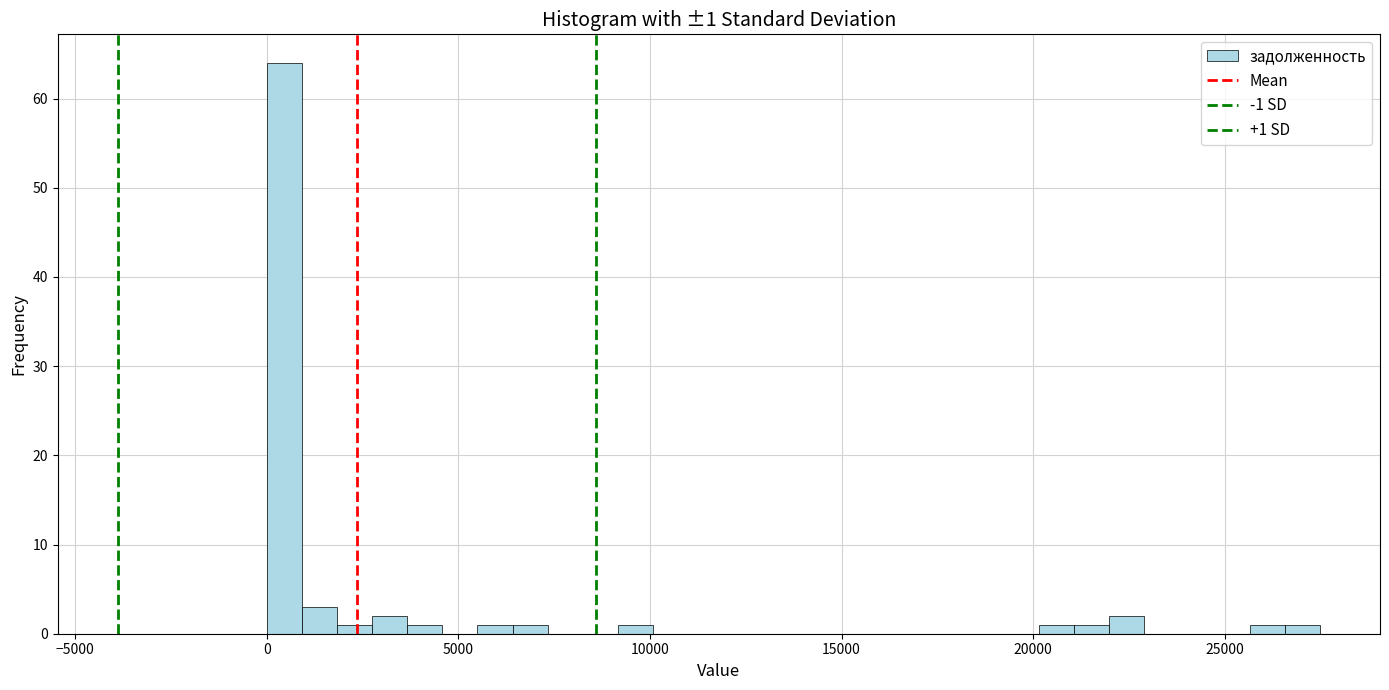

Read against the x-axis, roughly where is the centre of the tallest bar?

500